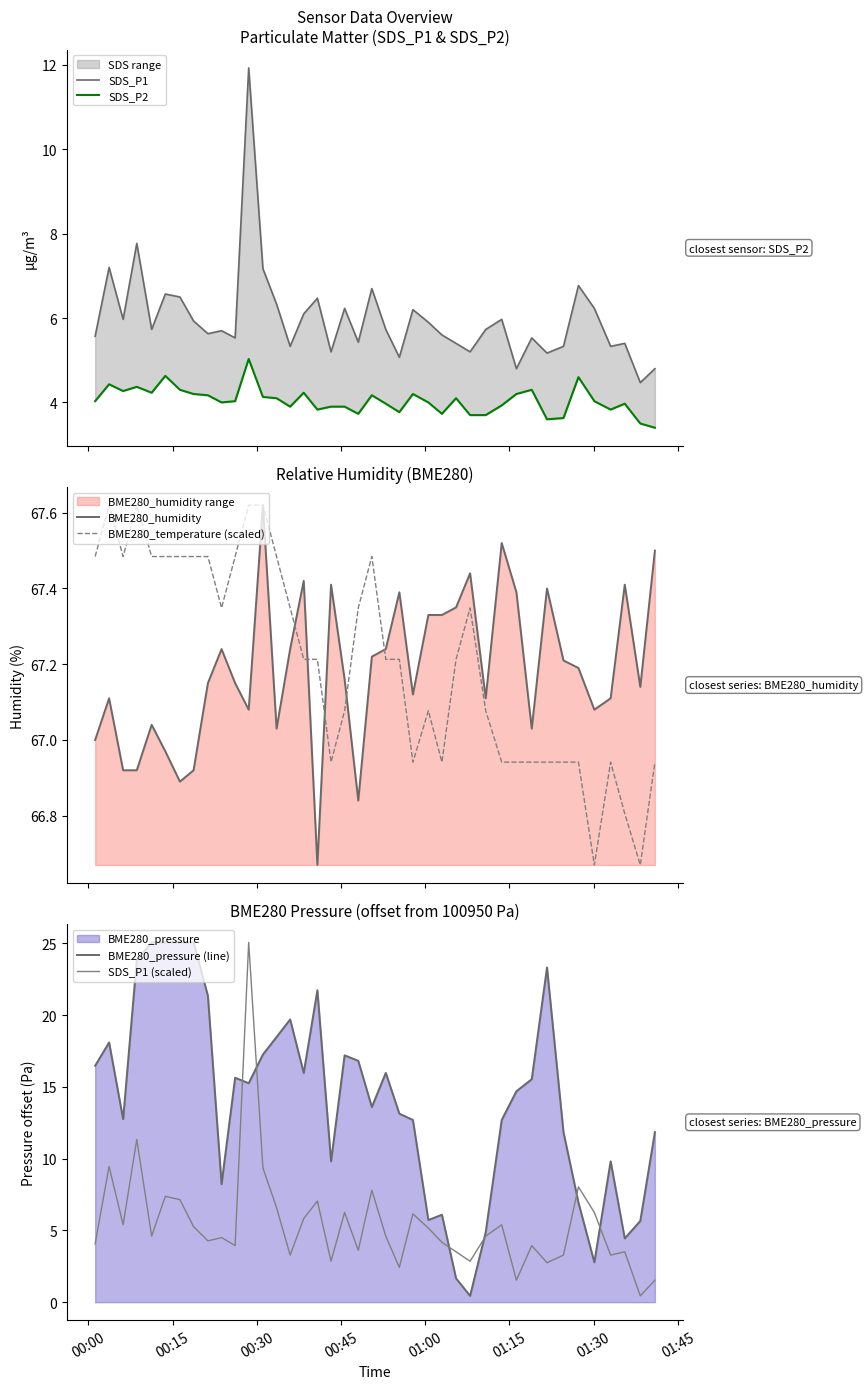

How many interior local valleys does the BME280_pressure (line) series have?

10